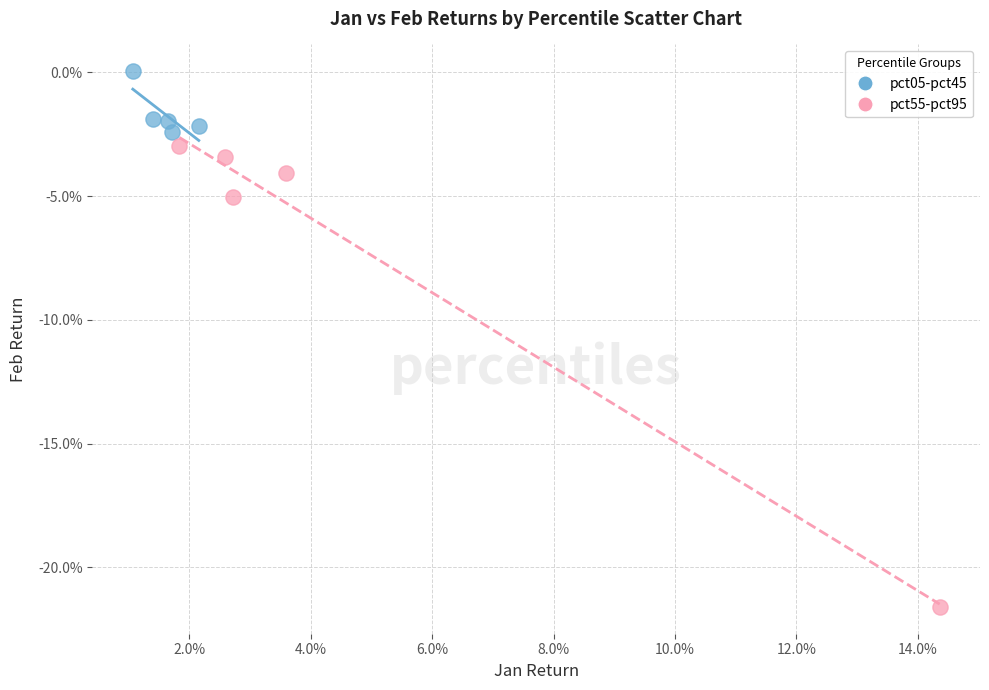

Which series has the widest spread of Y values?

pct55-pct95